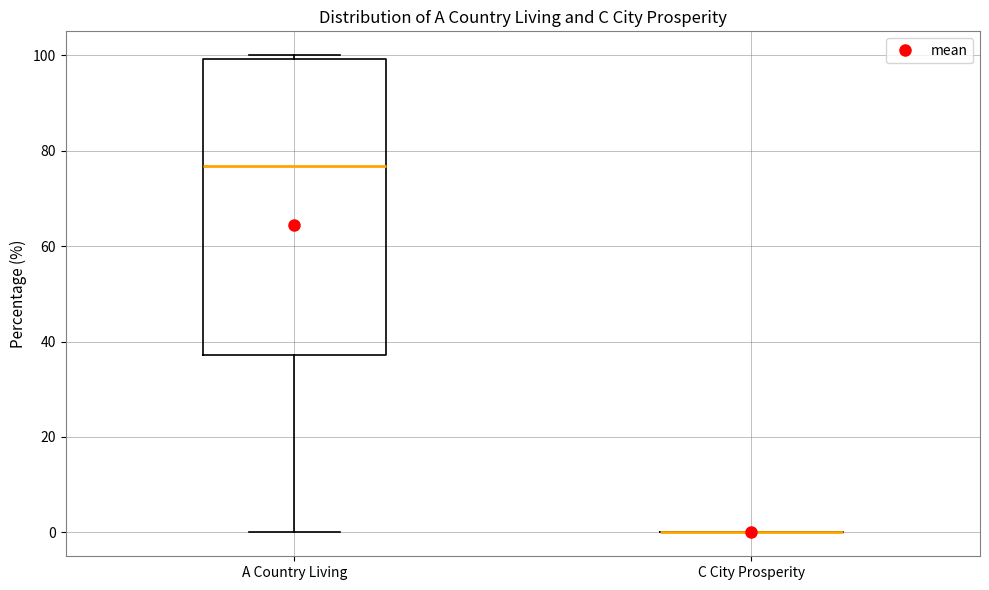

Which box is the tallest, from its lower edge to its upper edge?

A Country Living